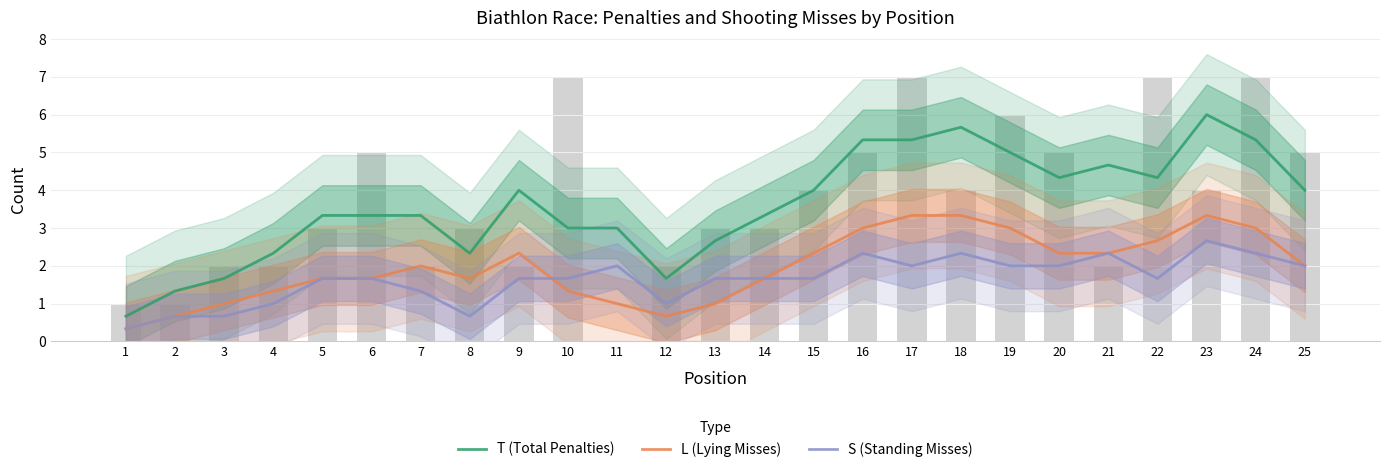

The value of T (Total Penalties) at 22 is 4.3. True or false?

True